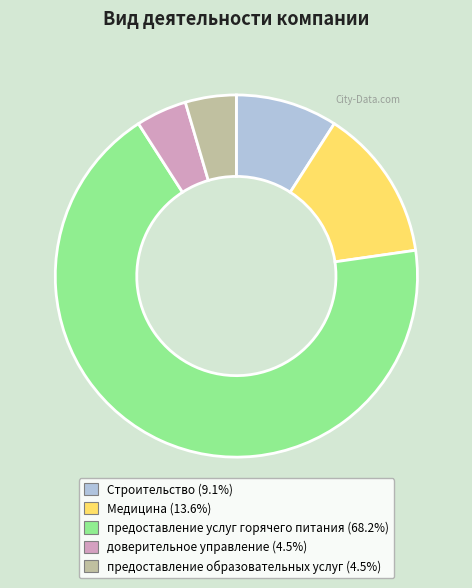

Which has a higher value, предоставление услуг горячего питания or доверительное управление?

предоставление услуг горячего питания